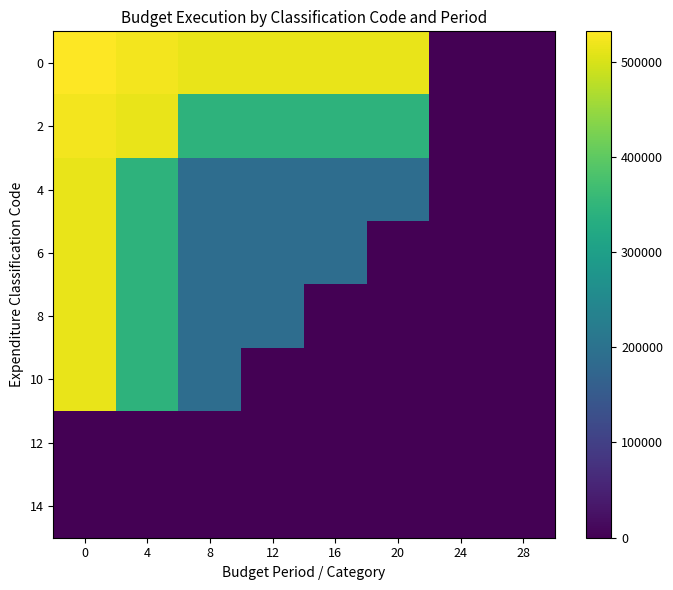

Which series changed the most between 0 and 4?

4